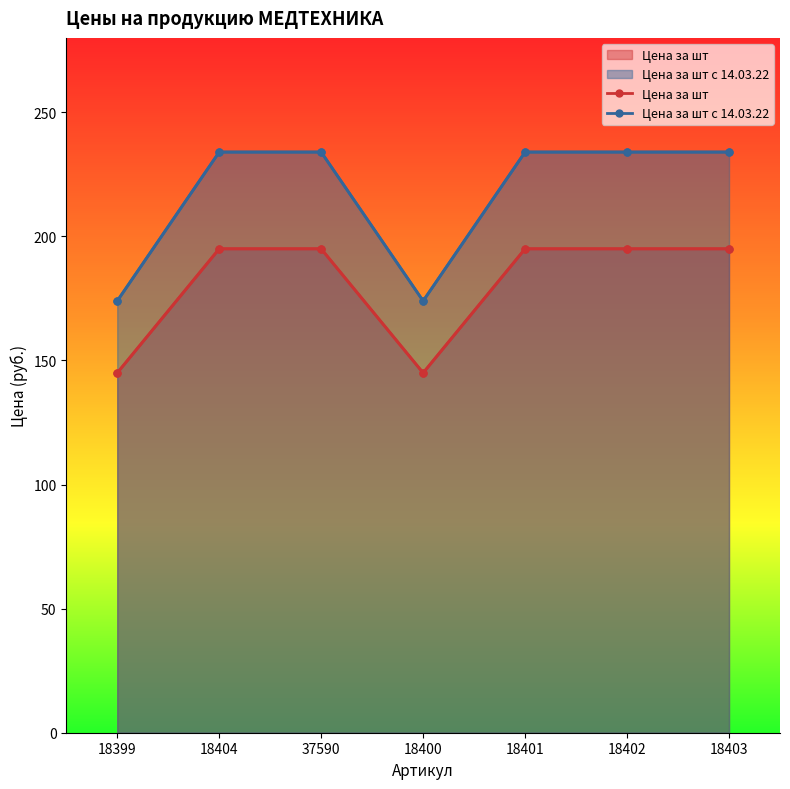

List the series in order of their peak value, highest first.

Цена за шт с 14.03.22, Цена за шт